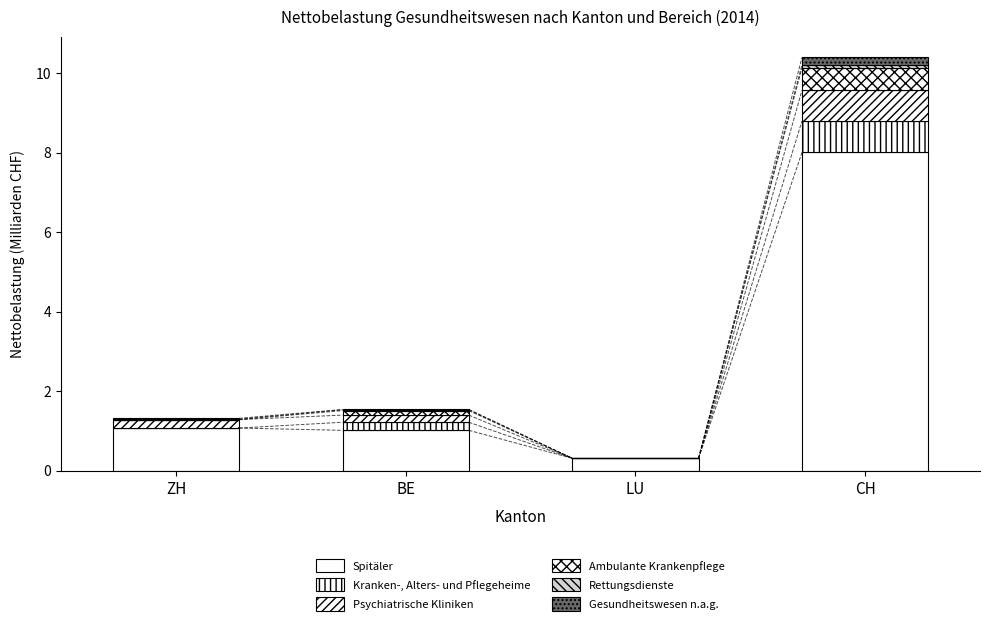

What is the difference between the Ambulante Krankenpflege values at CH and BE?

0.5